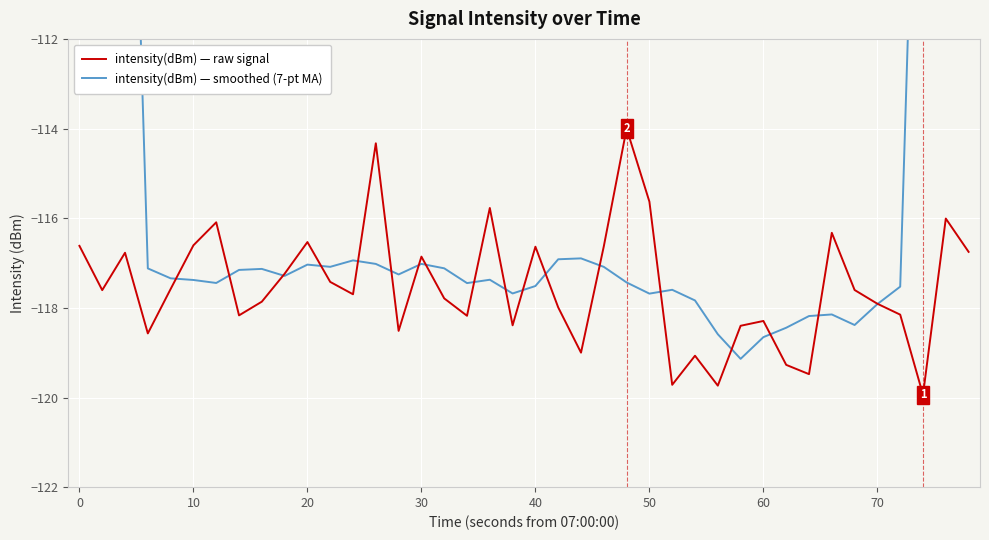

How many data points in intensity(dBm) — smoothed (7-pt MA) are above -117?

9